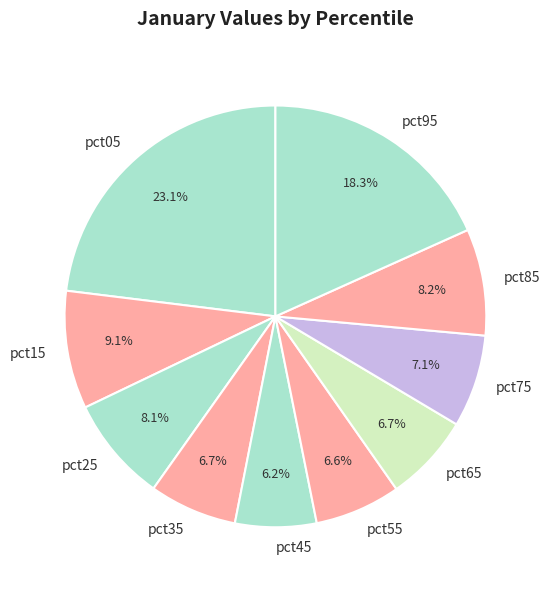

How many slices are in this pie chart?

10